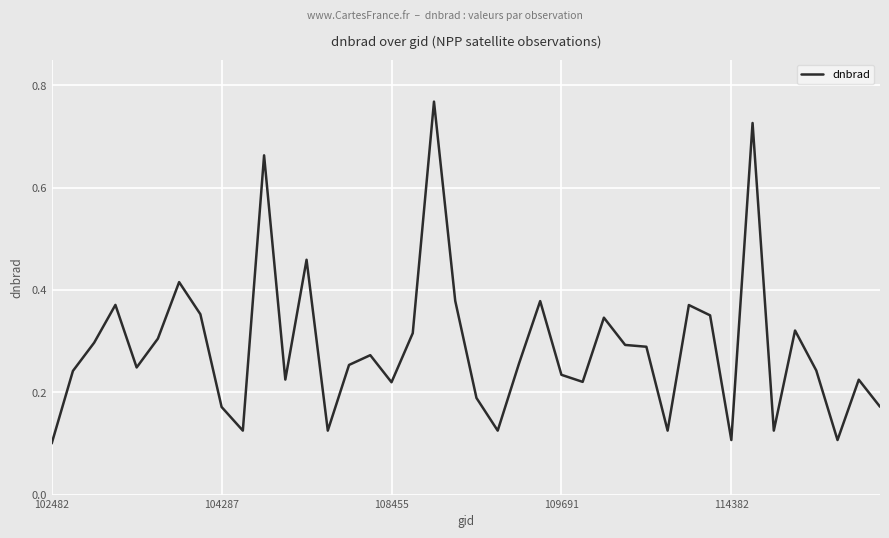

Where is the data nearest to the value 0?

102482